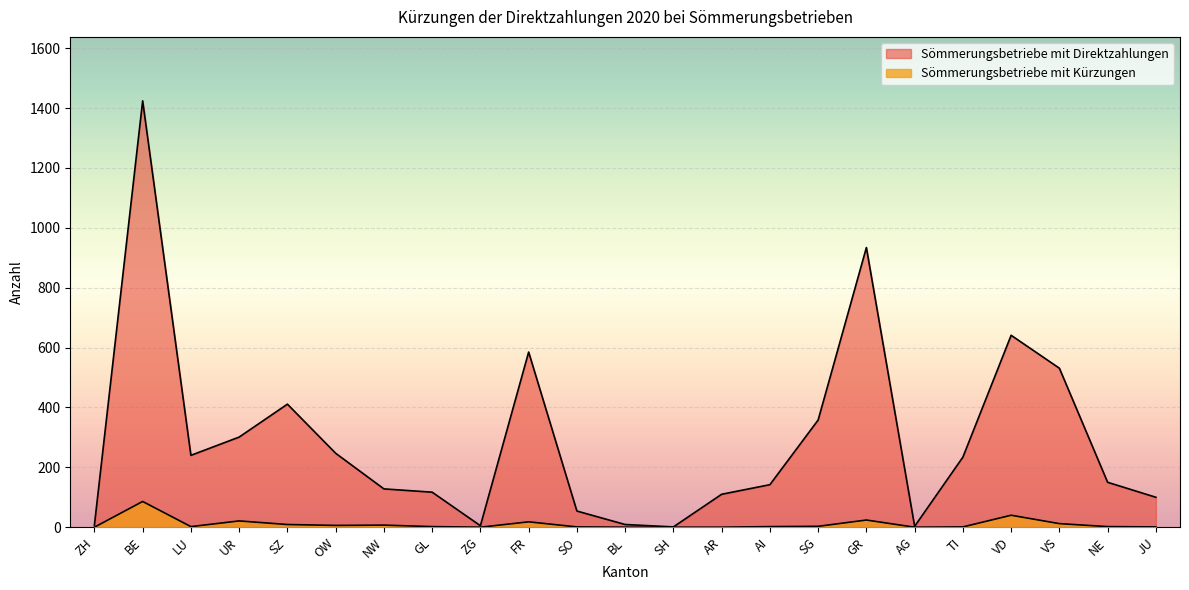

Which label corresponds to the largest value in the chart?

BE